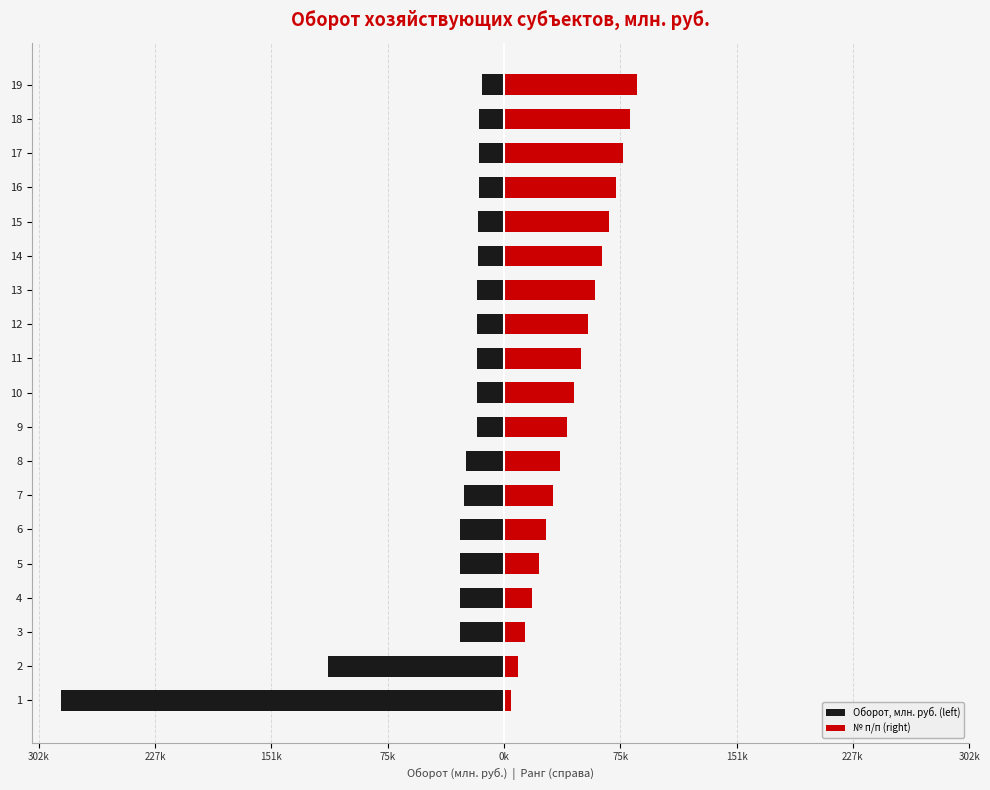

Rank the series at 5 from highest to lowest value.

№ п/п (right), Оборот, млн. руб. (left)